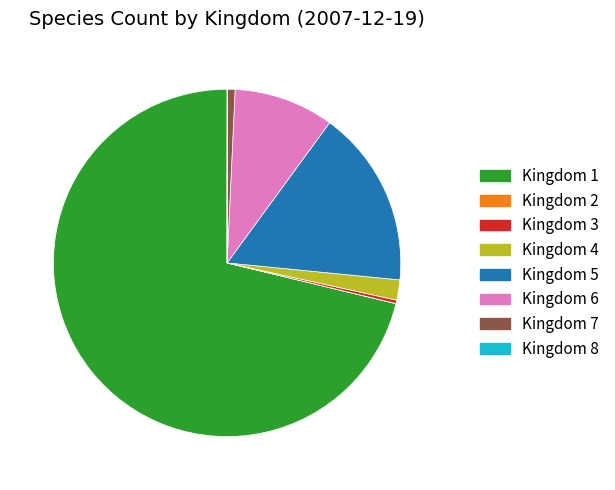

Which has a higher value, Kingdom 5 or Kingdom 1?

Kingdom 1